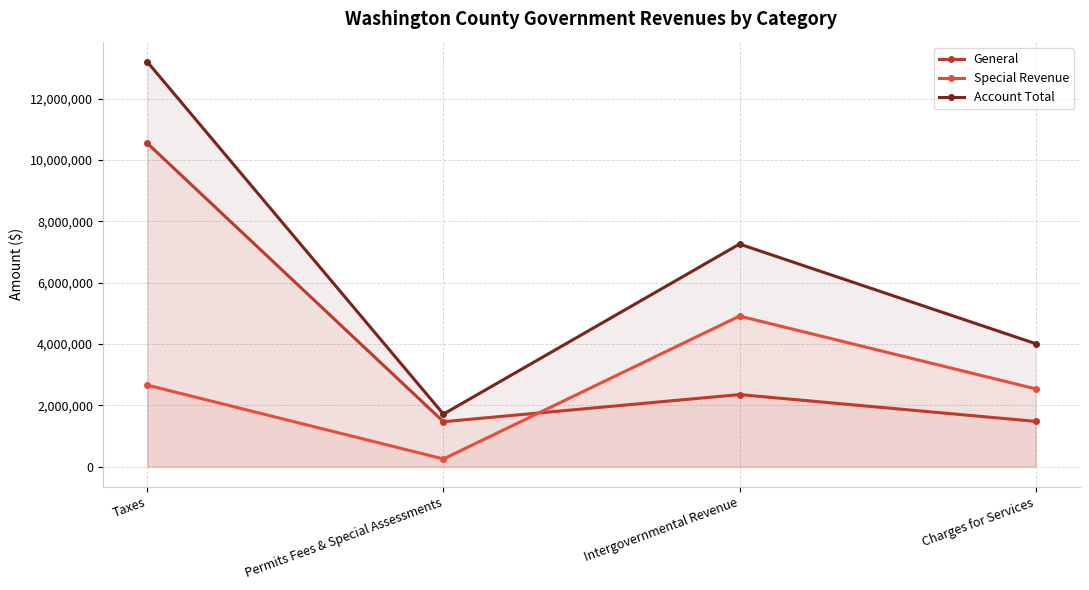

True or false: General and Account Total cross at least once.

False